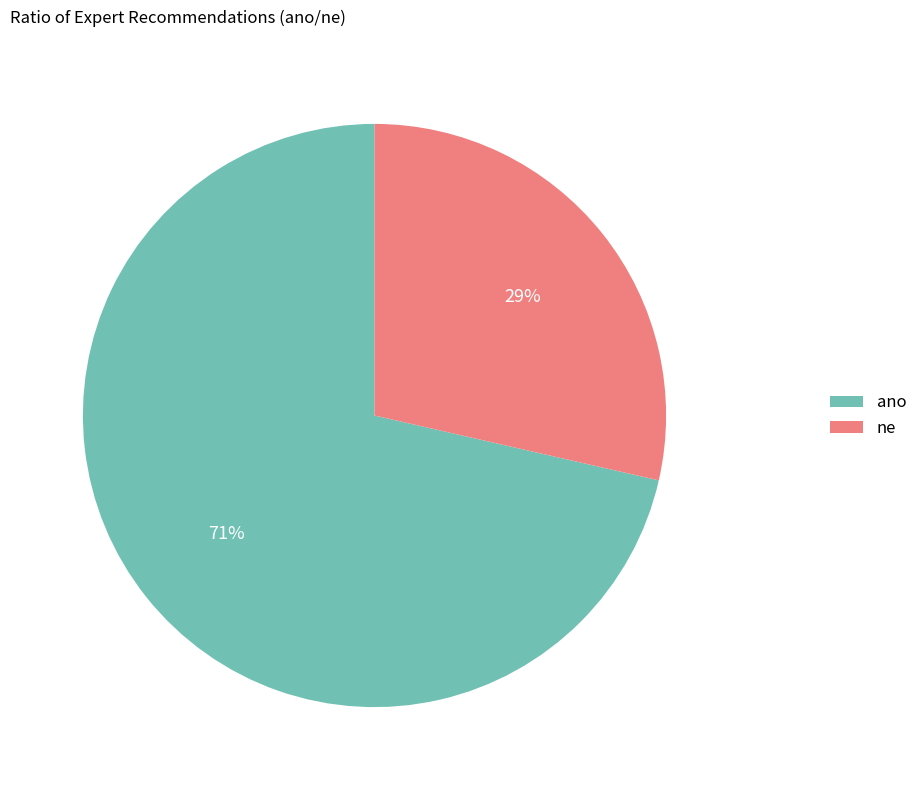

What is the majority slice?

ano